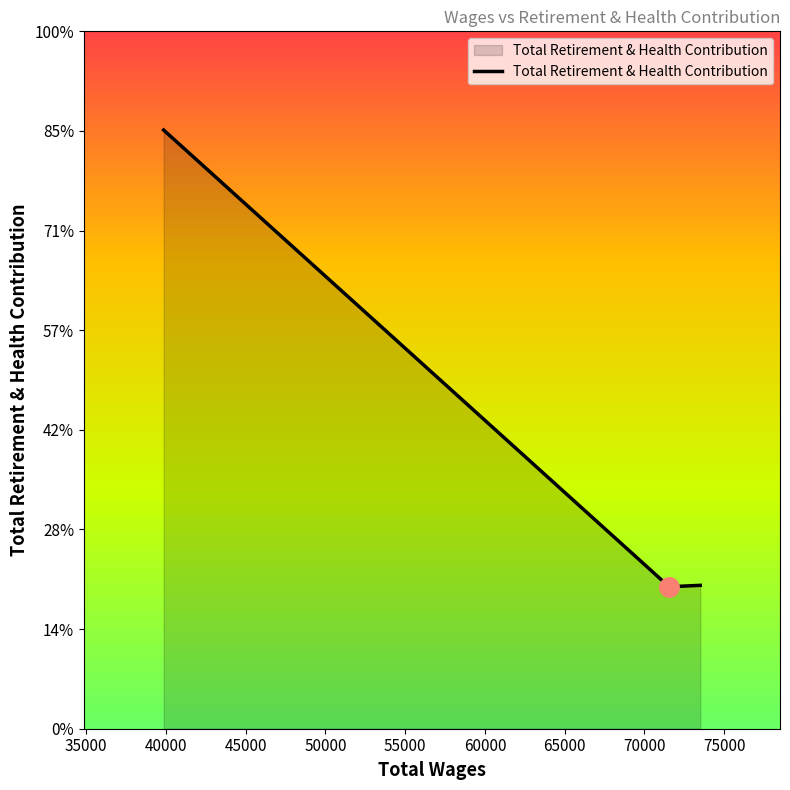

Reading left to right, list all the values displayed in this chart.

30046	7125	7196